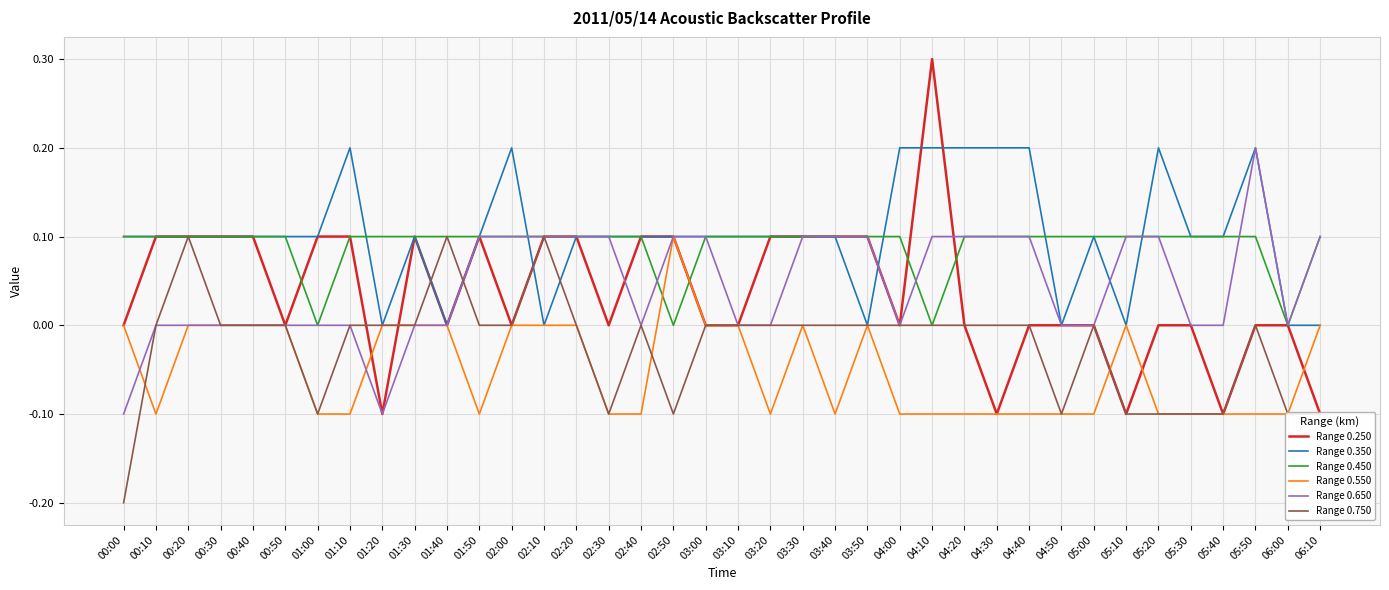

True or false: Range 0.350 has more than 0 interior local peaks.

True